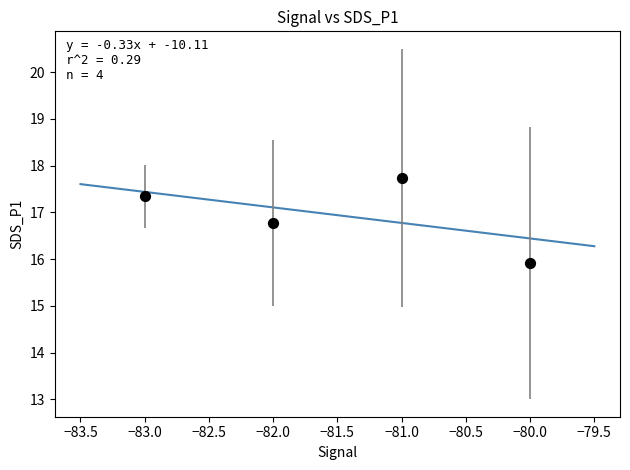

What Y value in the scatter plot is closest to 16?

15.9